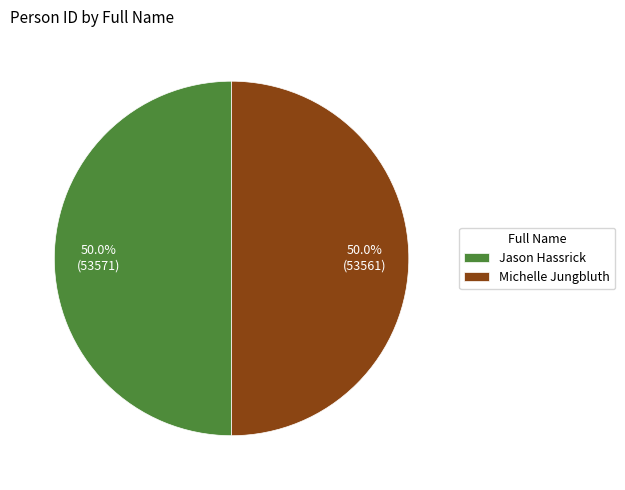

How much of the chart is everything except Michelle Jungbluth?

50.0%